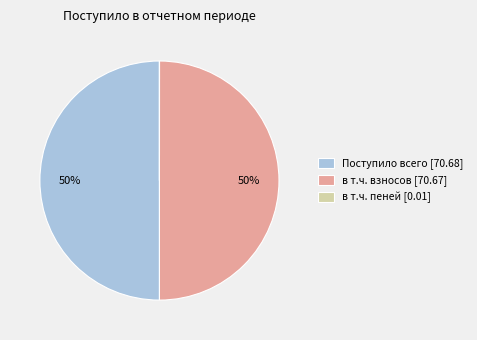

What percentage is the в т.ч. взносов [70.67] slice, to the nearest percent?

50%